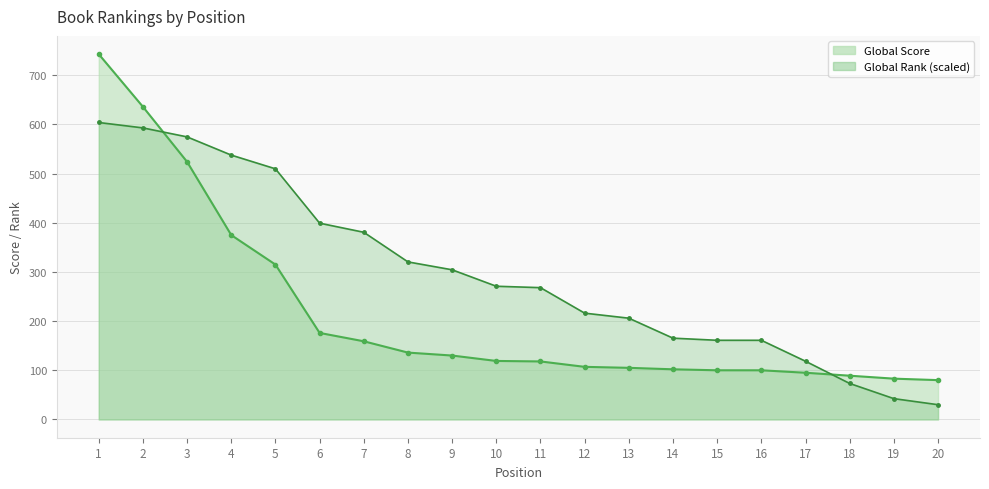

How many times do Global Score and Global Rank cross each other?

2